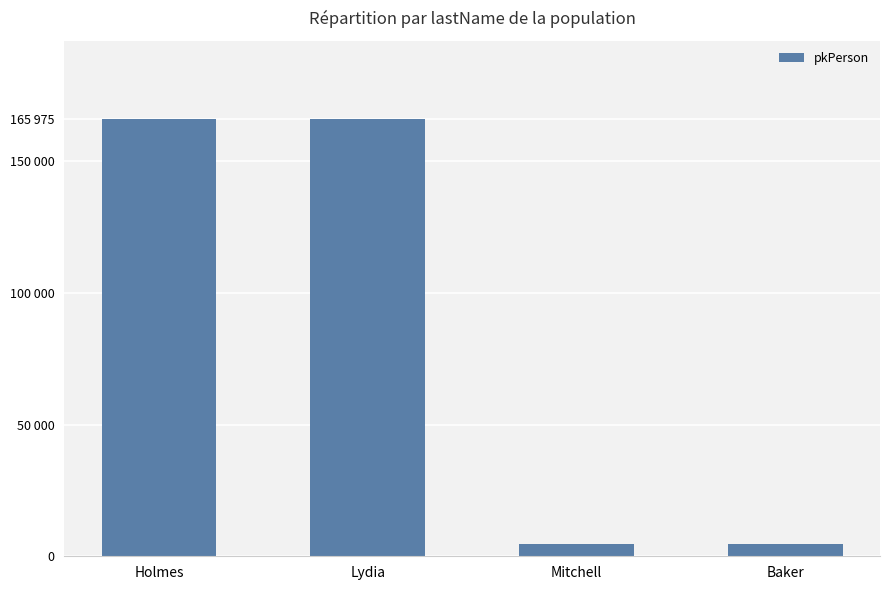

True or false: the data shows 6295 at Mitchell.

False